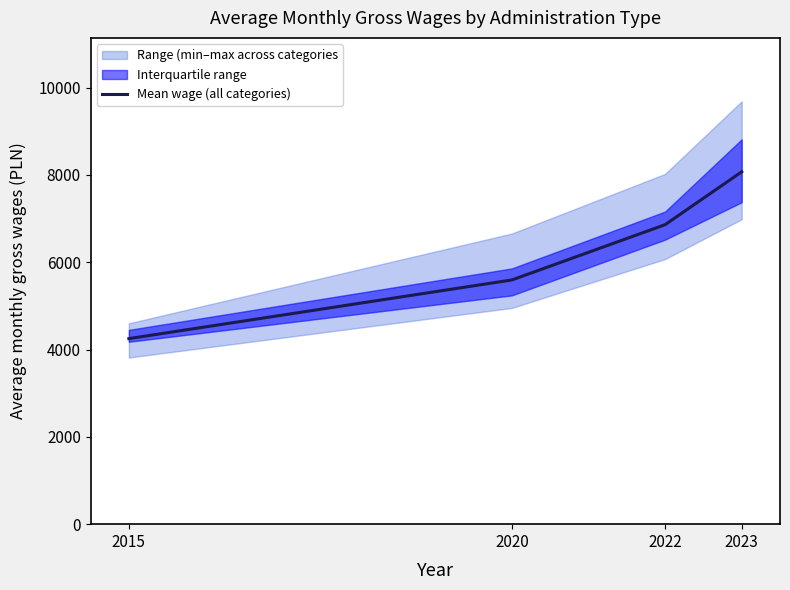

Rank the categories by value from highest to lowest.

2023, 2022, 2020, 2015